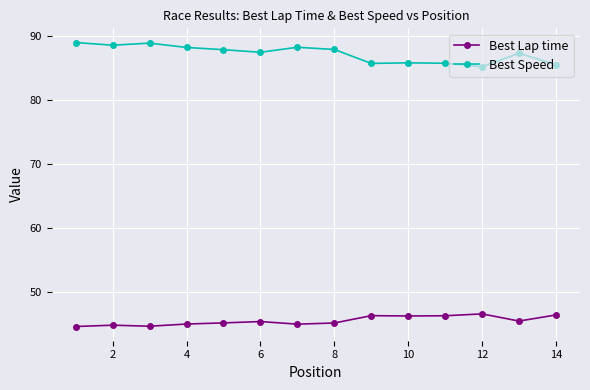

True or false: Best Lap time and Best Speed cross at least once.

False